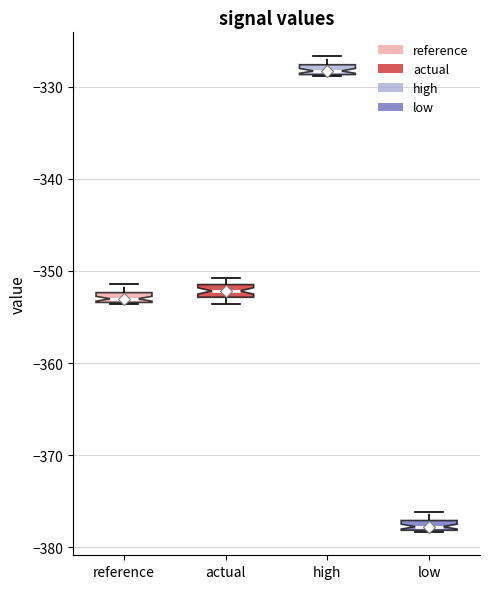

Where is the upper edge of the box for actual on the y-axis? The values are not printed on the chart, so give them approximately, as read against the axis.

-351